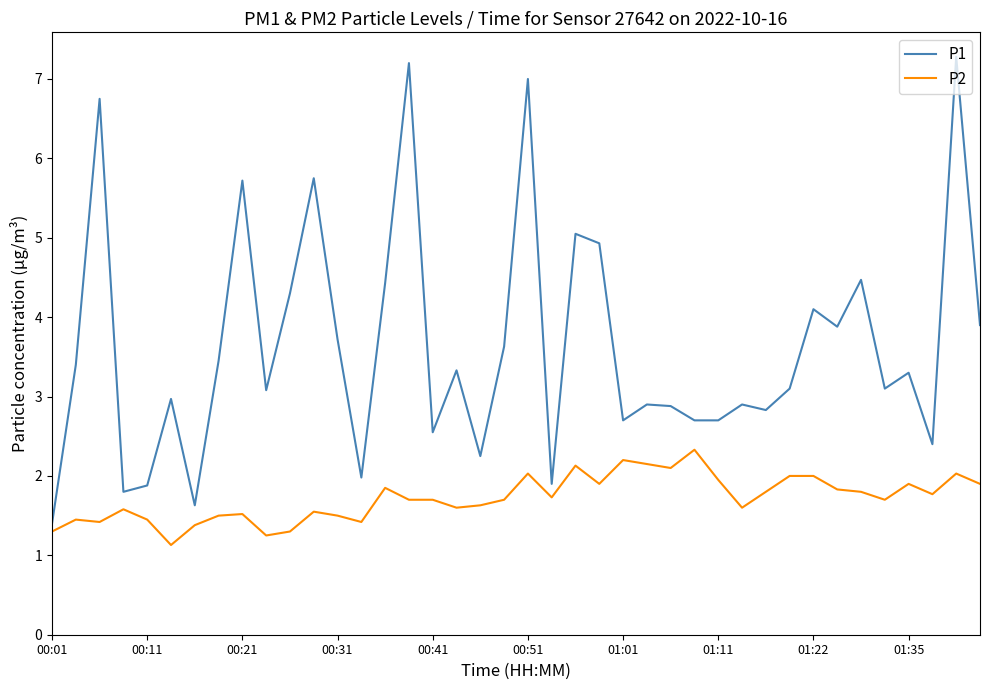

Which series has the largest total across all categories?

P1